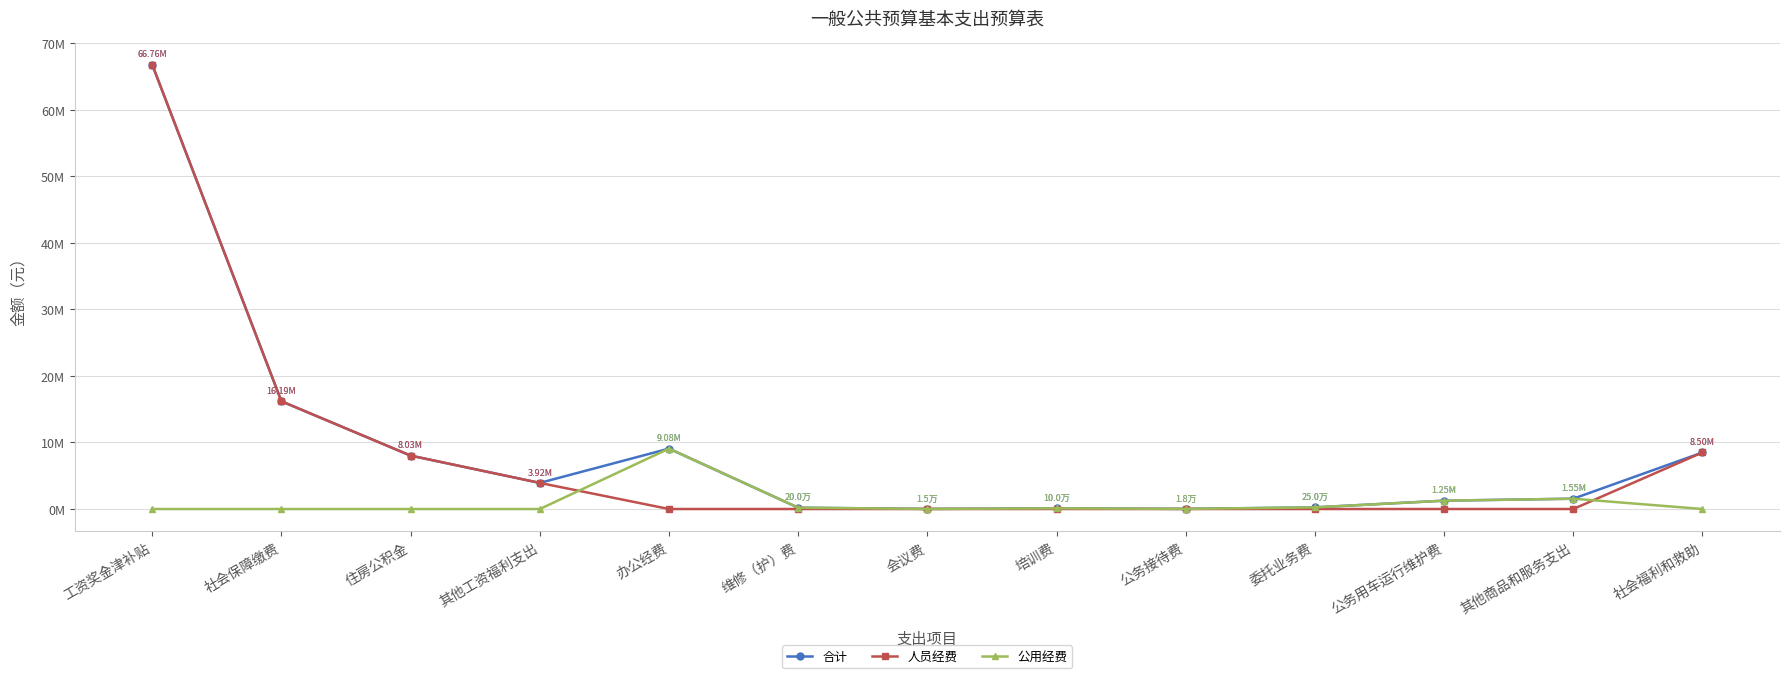

Which series has the largest range (max minus min)?

人员经费